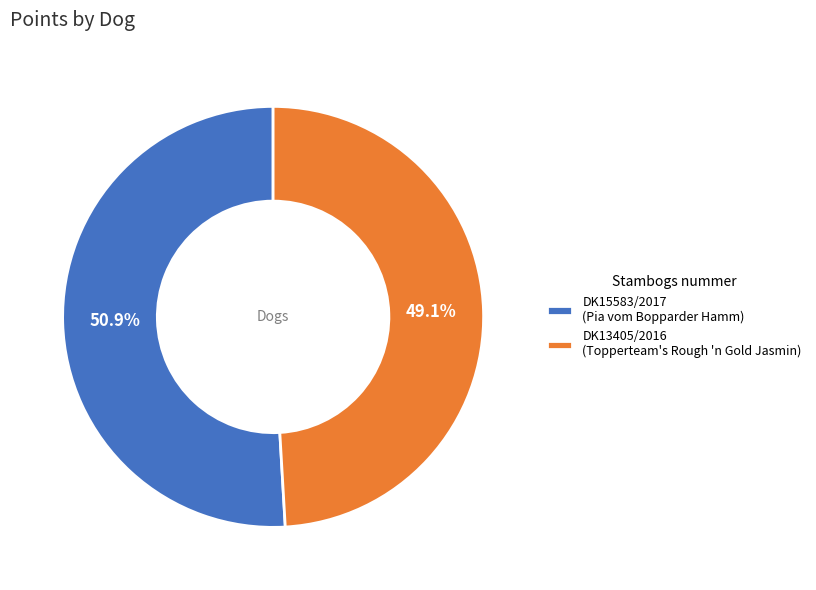

What percentage is the DK15583/2017 slice, to the nearest percent?

51%